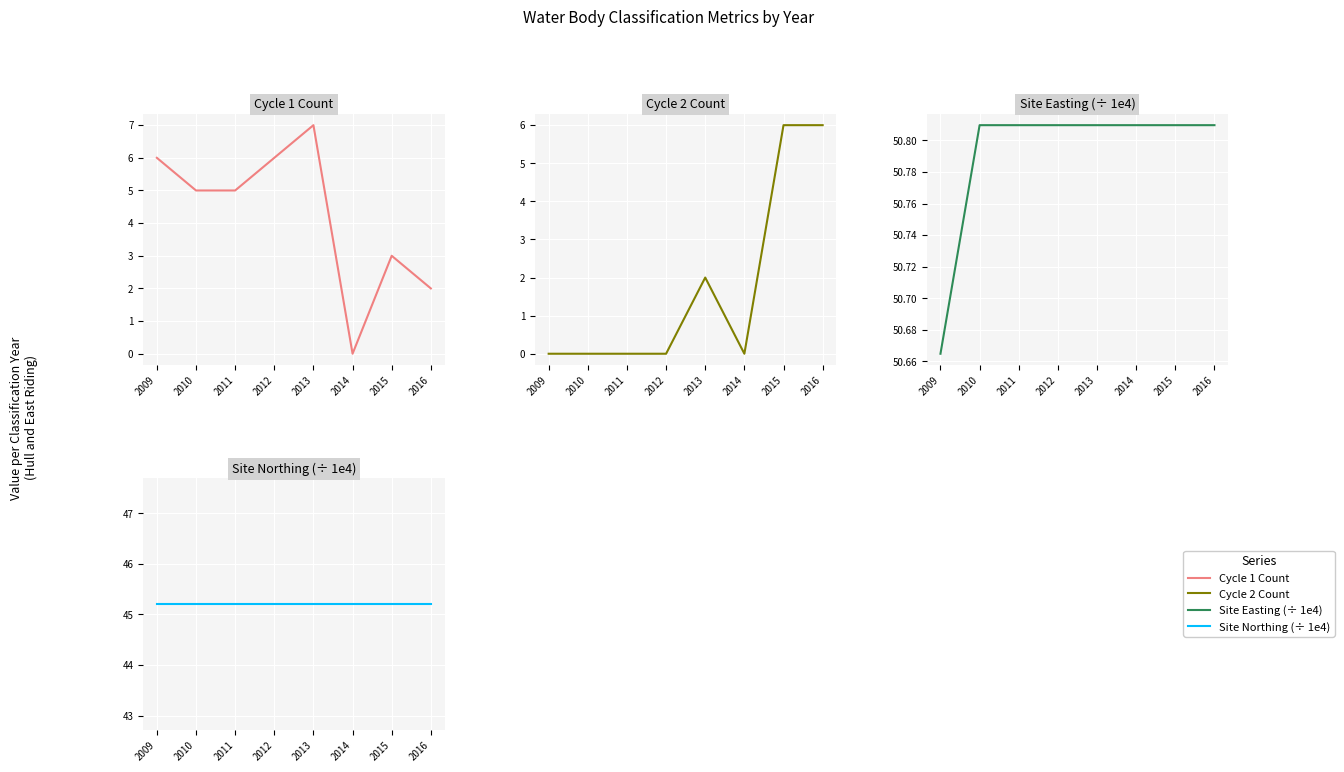

Which category has the lowest value across all series?

2014